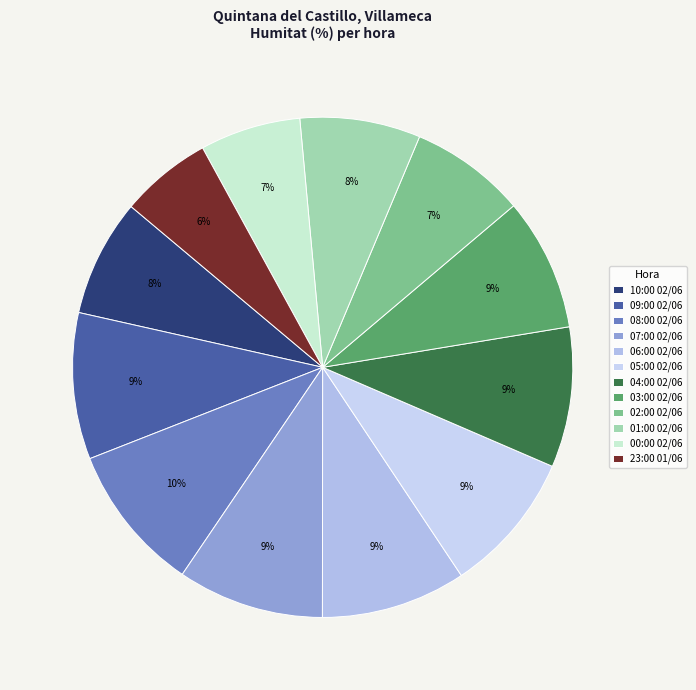

To the nearest percent, what is the average slice percentage?

8%